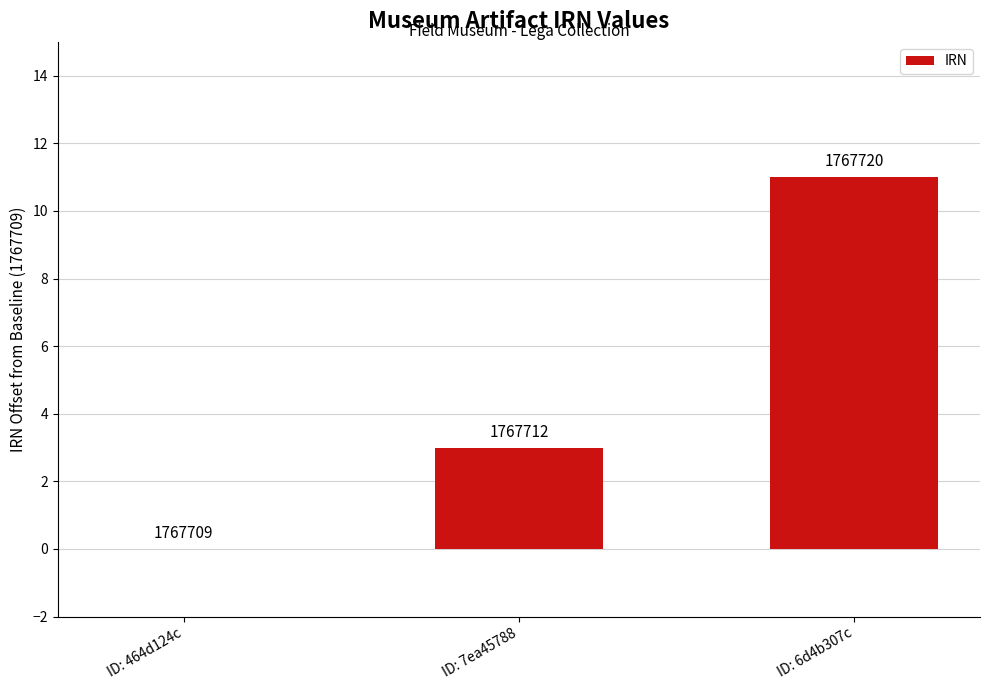

List the labels in order of value, largest first.

ID: 6d4b307c, ID: 7ea45788, ID: 464d124c